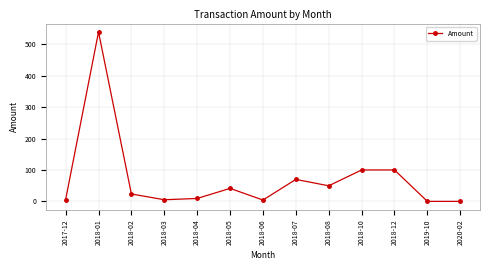

True or false: there are more than 2 points higher than both neighbors.

True